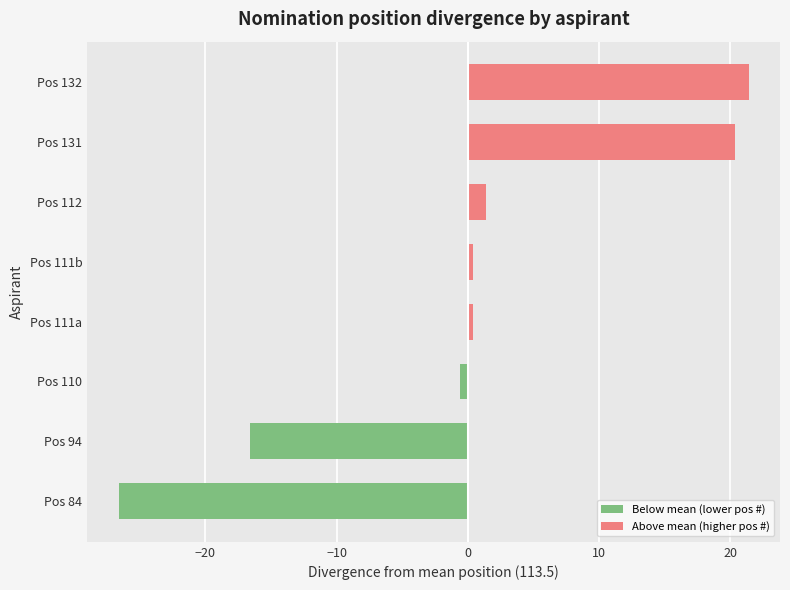

Which label corresponds to the largest value in the chart?

Pos 132